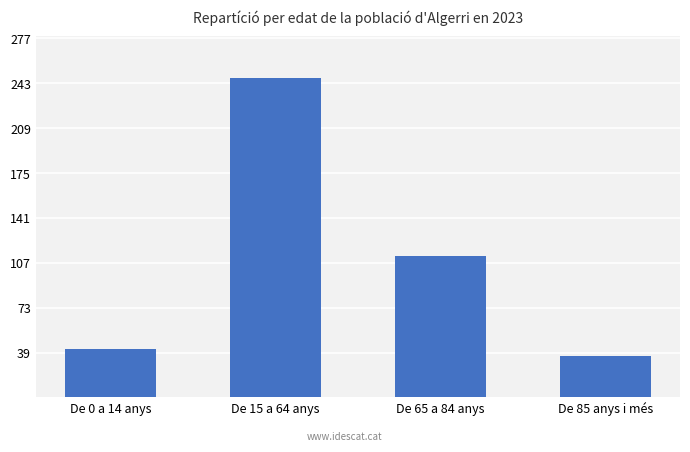

Reading left to right, extract all data points from this chart.

42	247	112	37